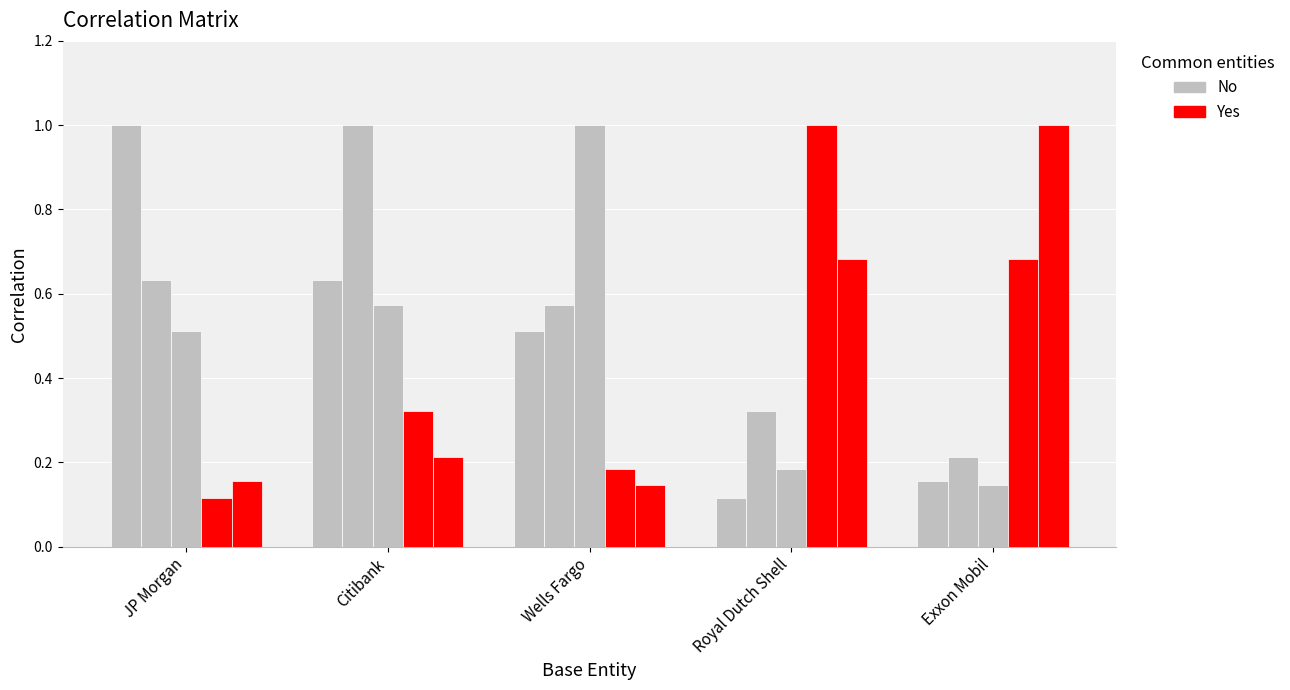

How many bars are there in each group?

5